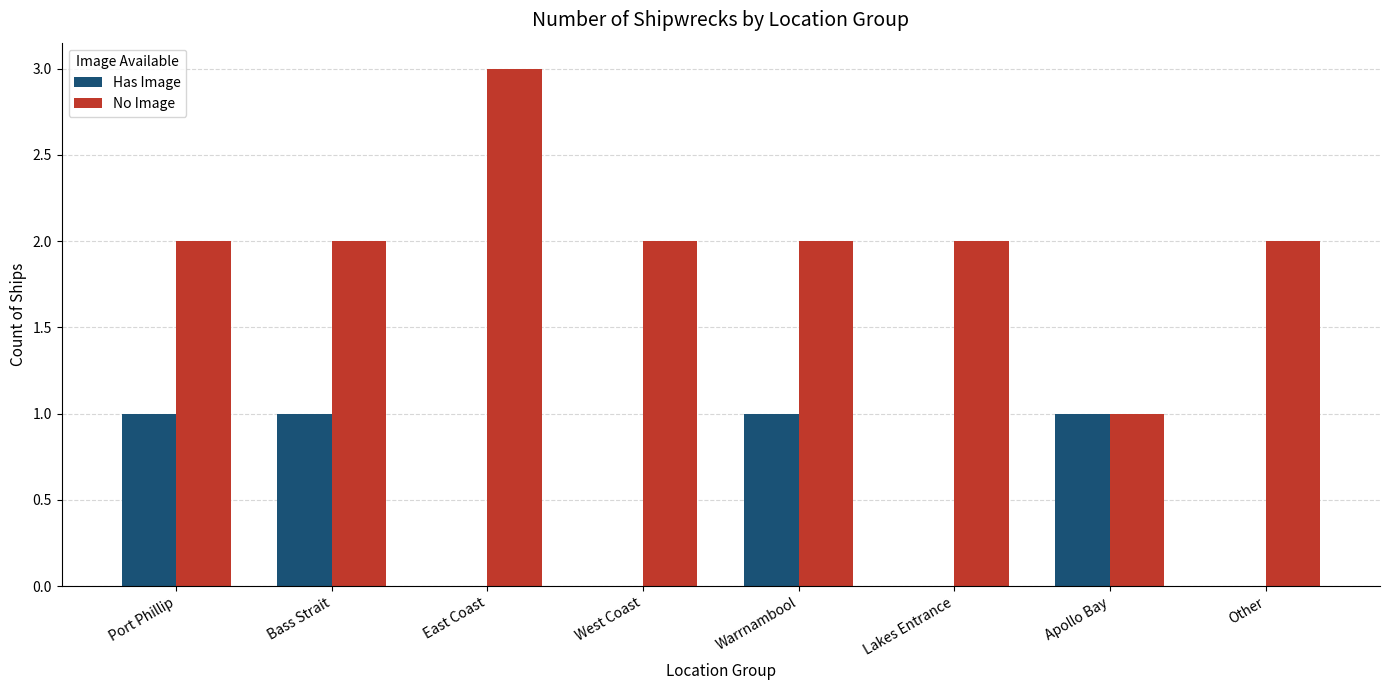

True or false: No Image has a value of 1 at Port Phillip.

False